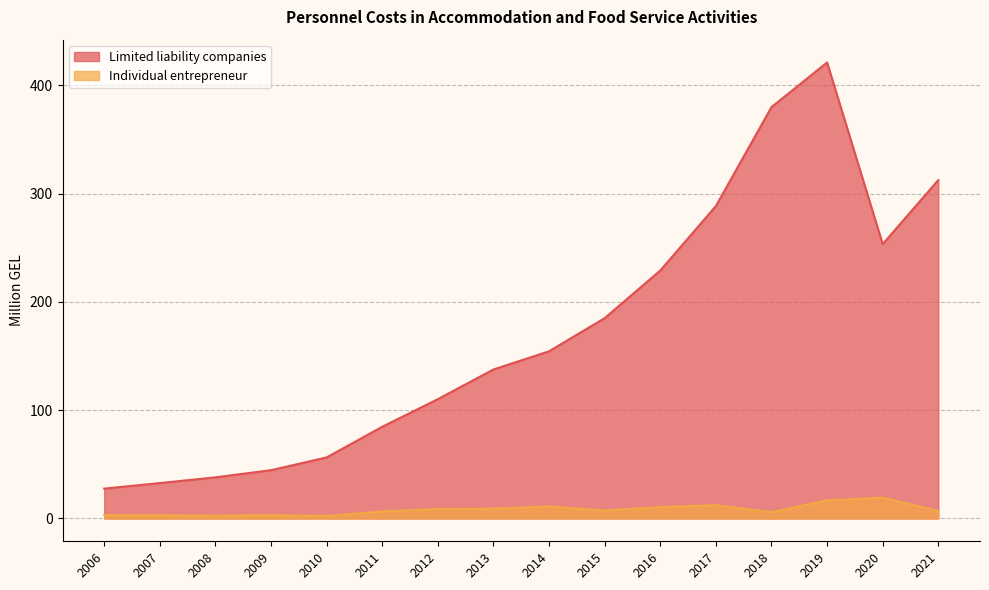

Reading left to right, transcribe all the data shown in this chart.

Limited liability companies: 27.6	32.7	38.0	44.6	56.4	84.7	110.2	137.6	154.4	185.0	229.0	288.5	379.9	421.1	253.4	312.5
Individual entrepreneur: 3.1	2.9	2.6	3.0	2.3	6.5	8.7	9.1	11.1	7.4	10.5	12.3	5.8	16.7	19.2	7.0